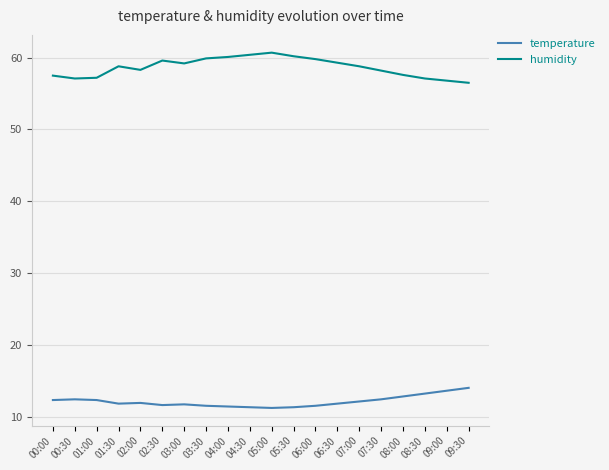

What is the greatest value displayed?

60.7